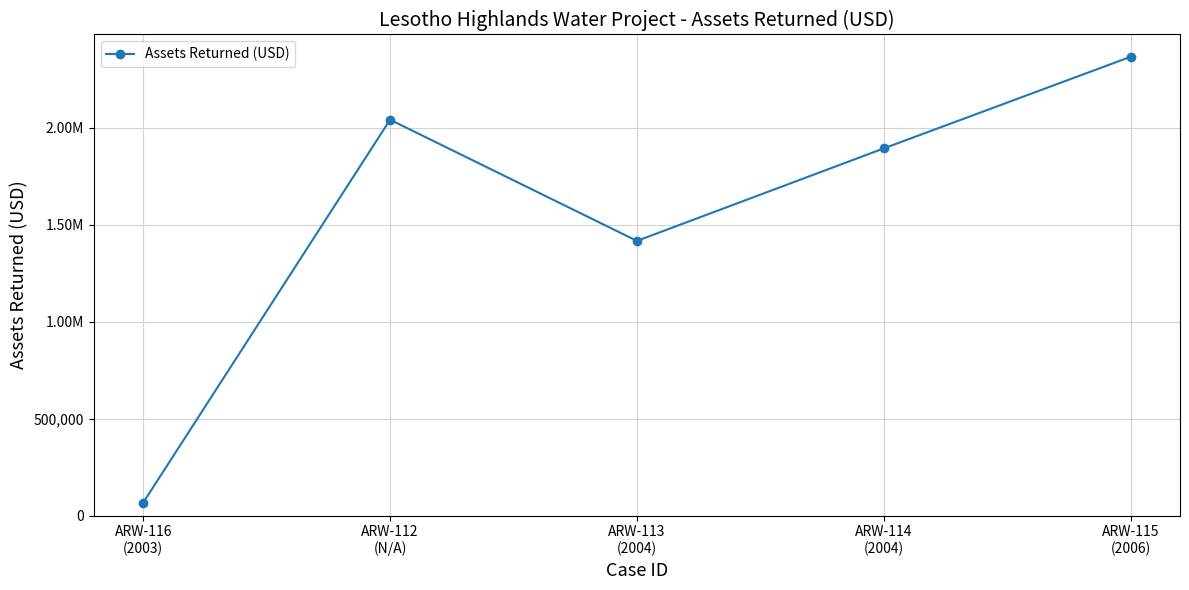

What is the label of the 5th point from the right?

ARW-116
(2003)